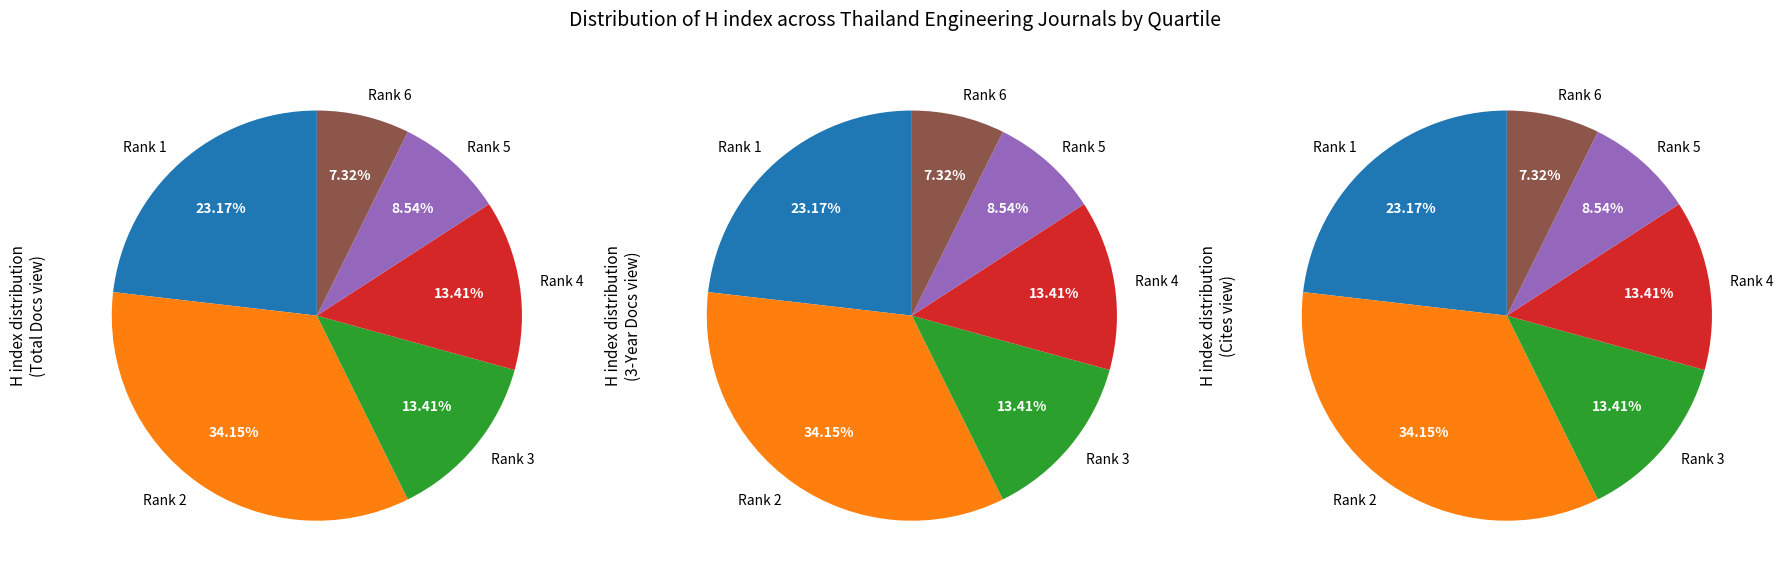

Is it true that Engineering and Applied Science Research is 1% of the pie?

False